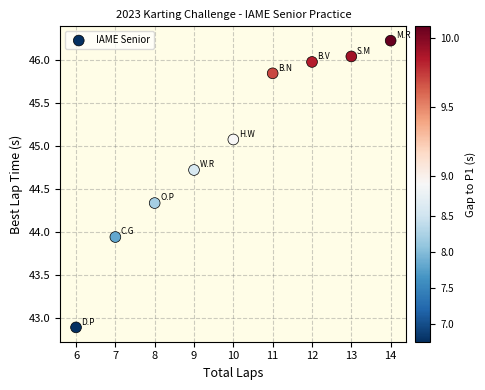

What is the range of Y values (max minus min)?

3.3